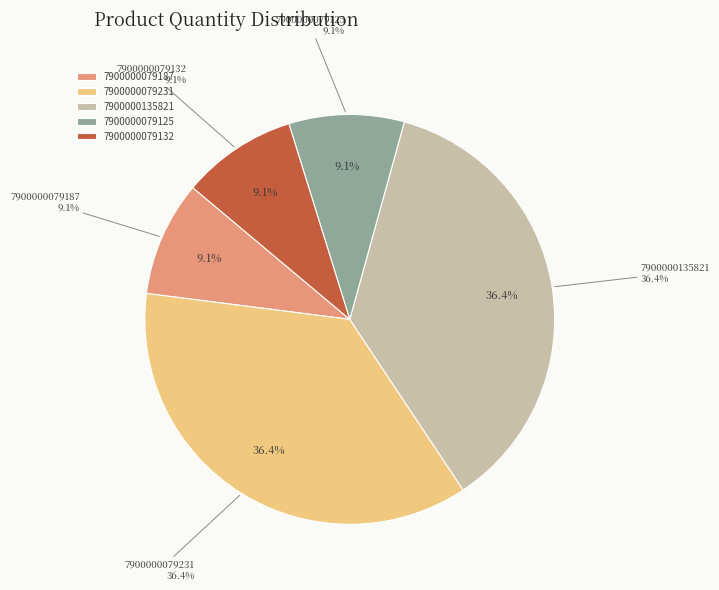

To the nearest percent, what percentage of the pie is 7900000079187?

9%